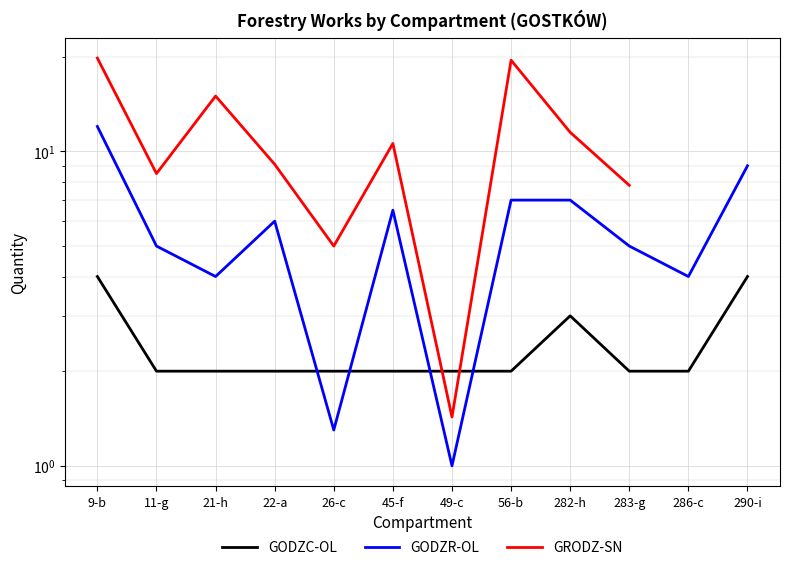

Between 26-c and 49-c, which series saw the biggest shift?

GRODZ-SN